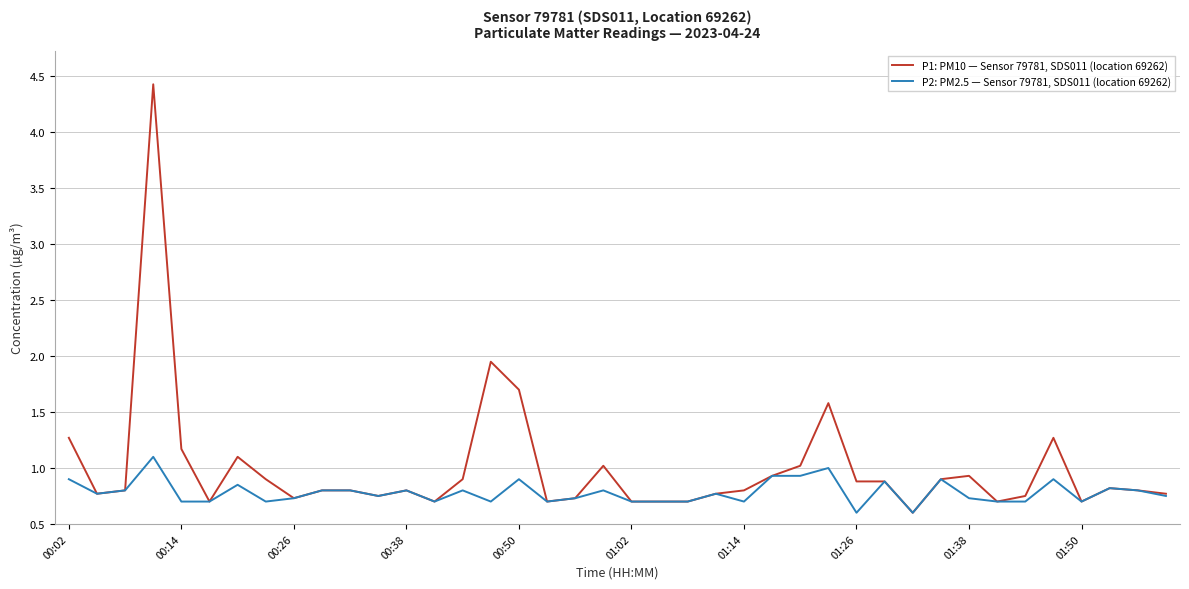

Which series has the widest spread of values?

P1: PM10 — Sensor 79781, SDS011 (location 69262)